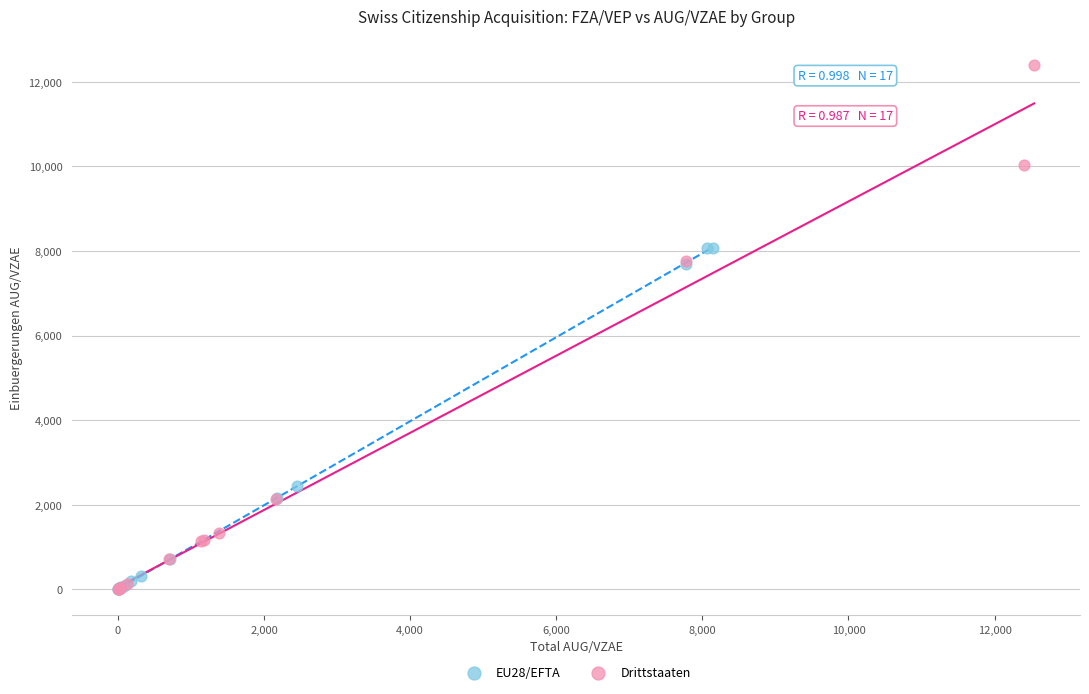

Which series has the largest Y range (max minus min)?

Drittstaaten